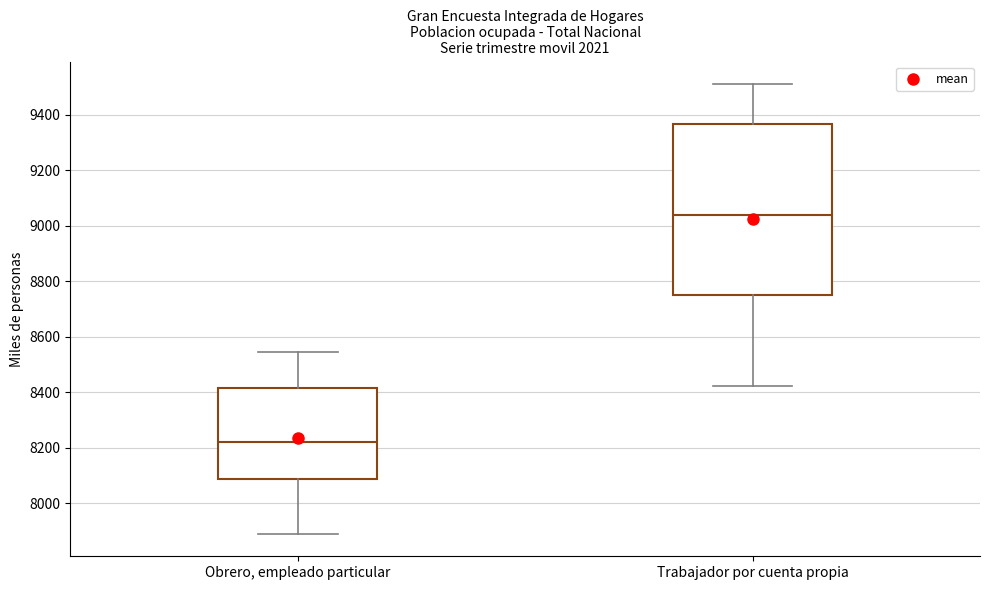

Reading left to right, transcribe this box plot: for each box, give where its median line is, the range the box spans, and where its two whiskers end, as read against the y-axis. The values are not printed on the chart, so give them approximately, as read against the axis.

Obrero, empleado particular: median 8220, box 8080 to 8420, whiskers 7880 to 8540
Trabajador por cuenta propia: median 9040, box 8740 to 9360, whiskers 8420 to 9500